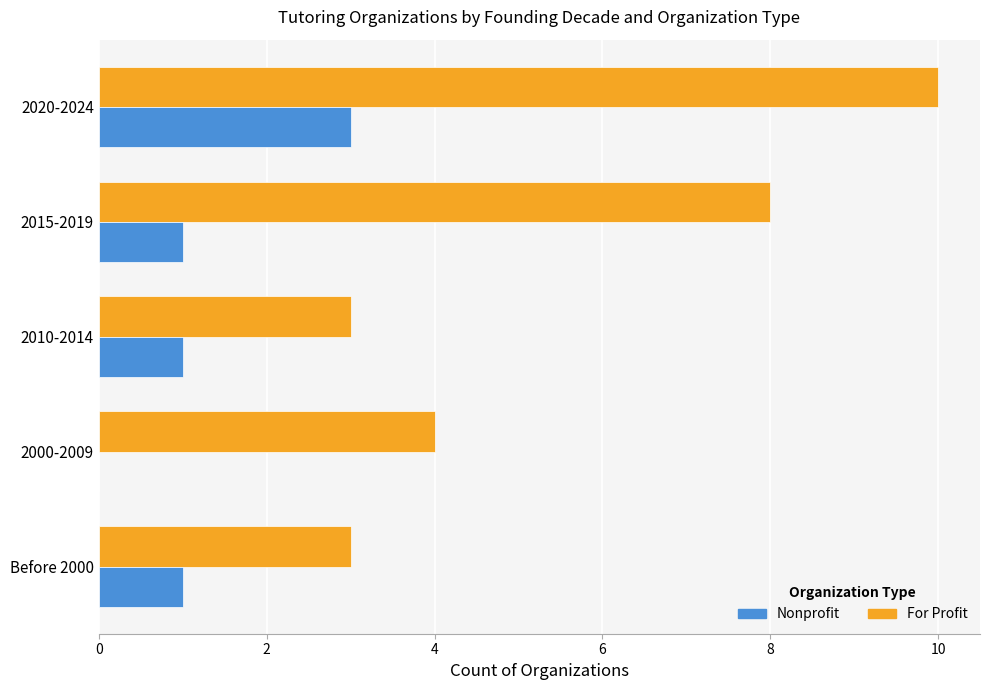

The Nonprofit series shows 1 at 2010-2014. True or false?

True